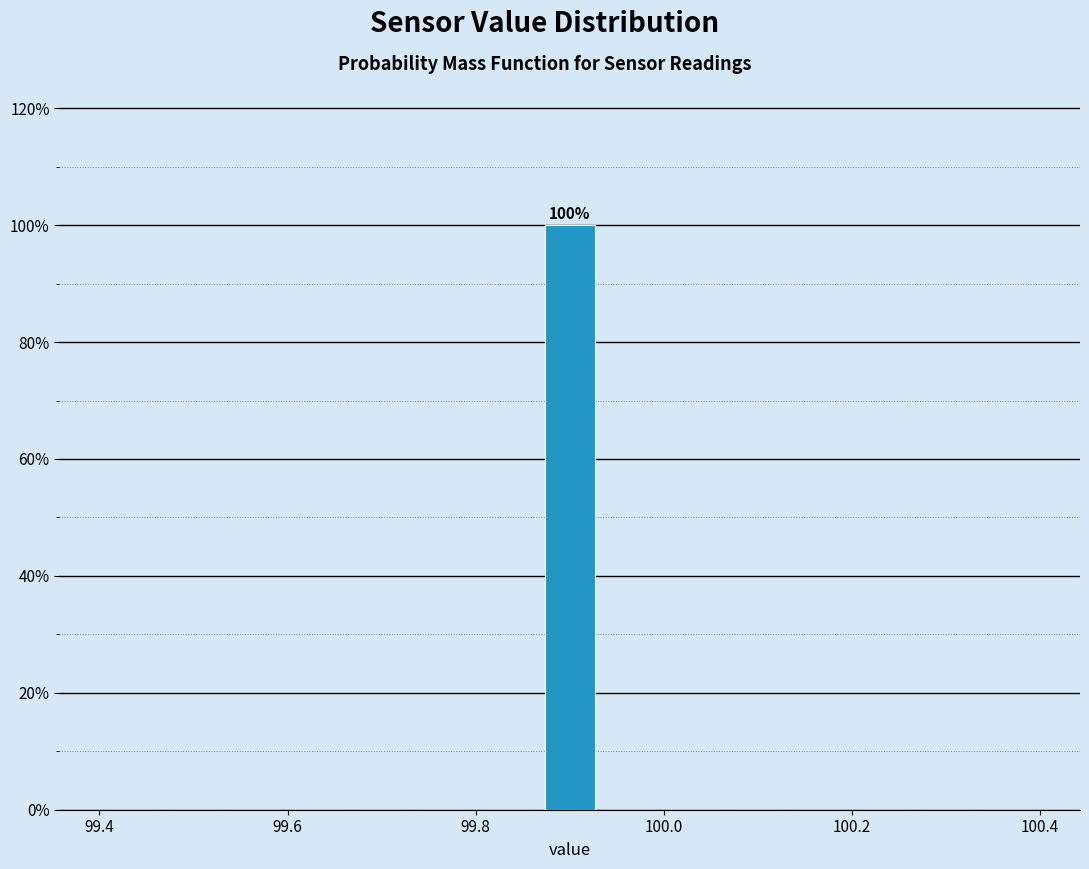

Around what value on the x-axis is the tallest bar? Give the approximate position of its centre, as read against the axis.

99.90